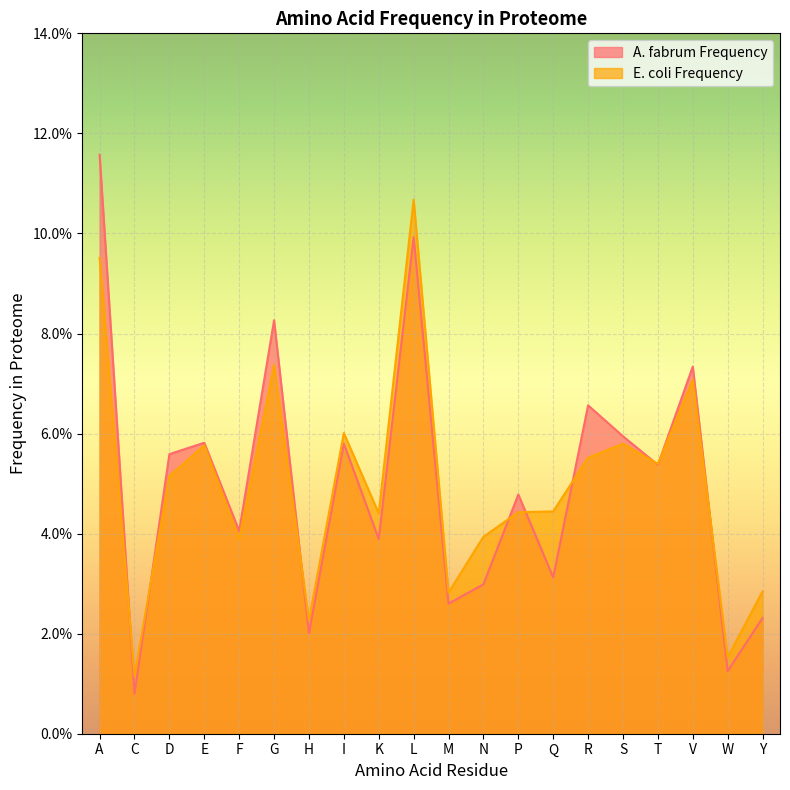

What is the approximate value of E. coli Frequency at I?

0.1